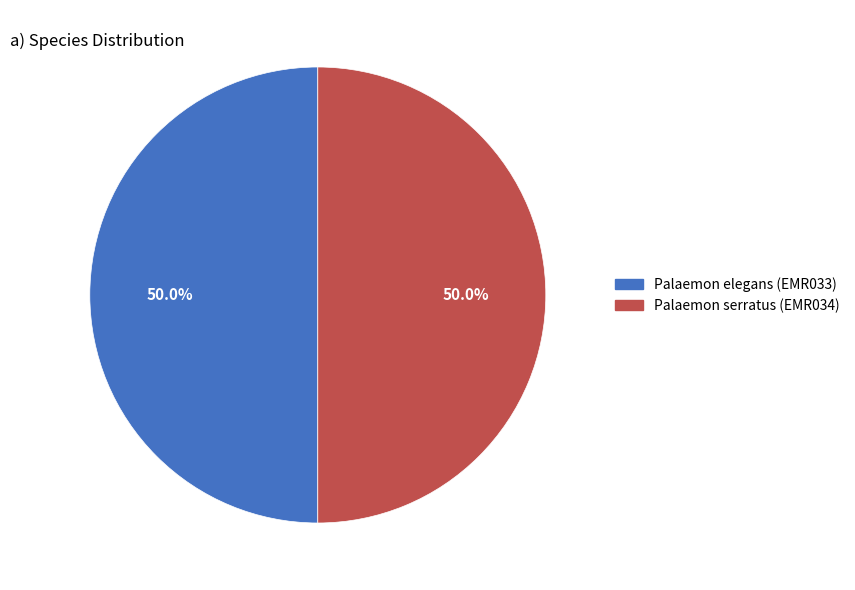

Combined, do Palaemon serratus (EMR034) and Palaemon elegans (EMR033) account for over 50%?

Yes